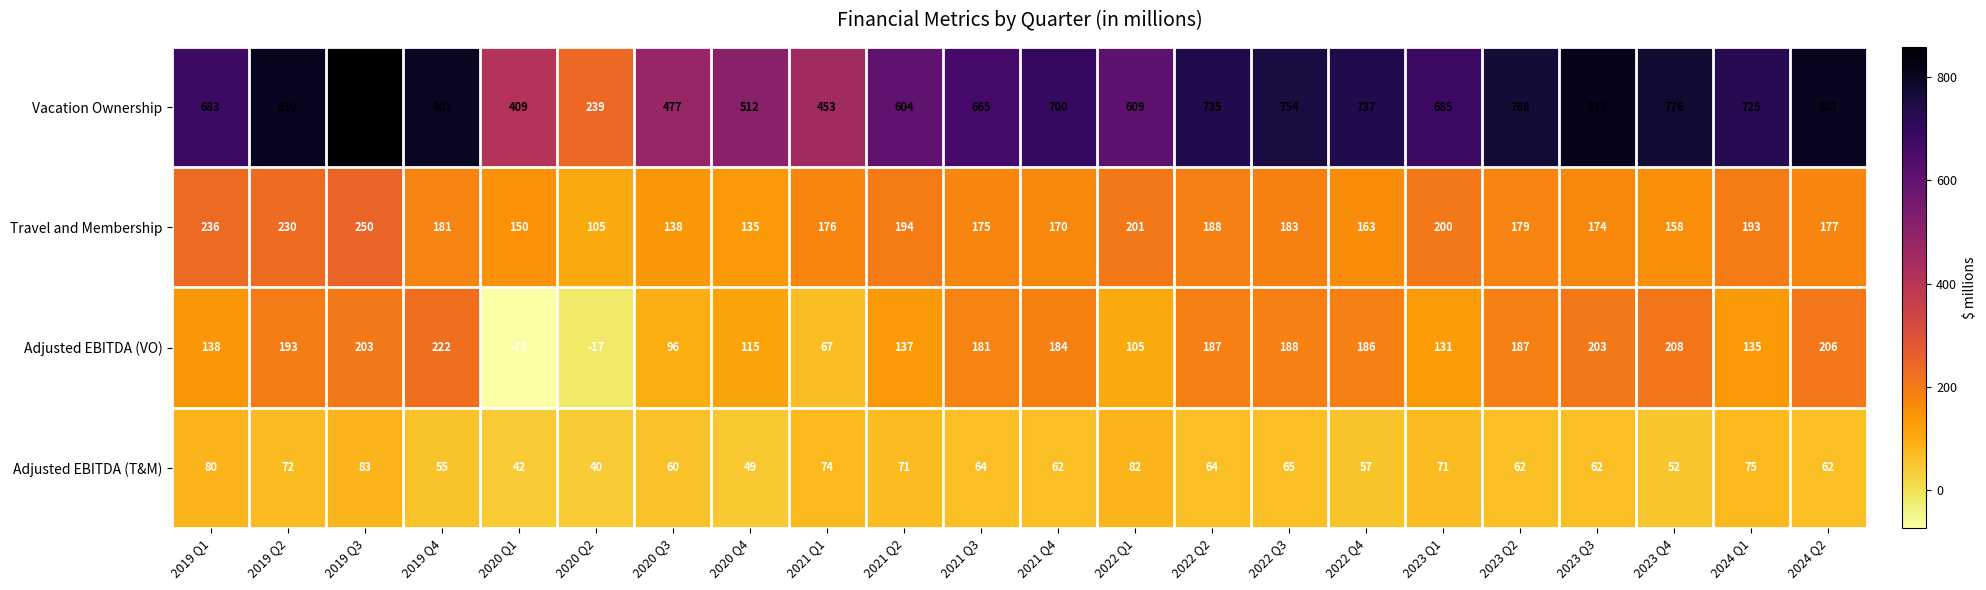

What is the difference between the Adjusted EBITDA (T&M) values at 2019 Q1 and 2023 Q2?

18